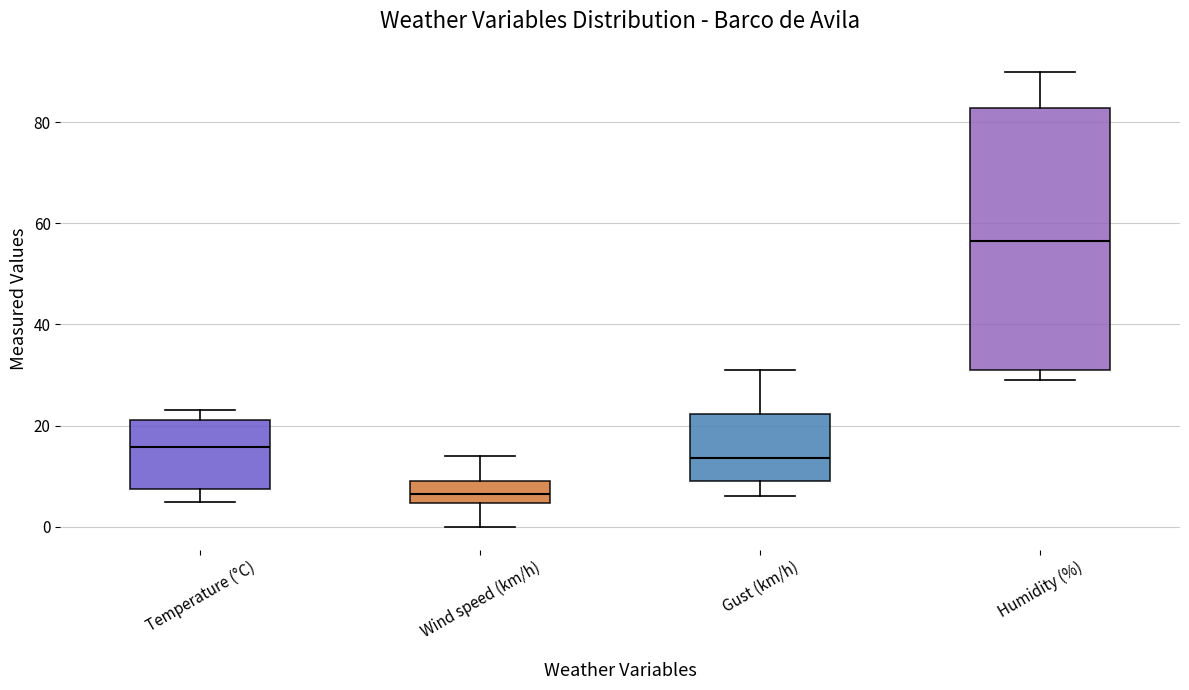

Reading left to right, read every box against the y-axis: the position of its median line, the range the box covers, and the ends of its whiskers. The values are not printed on the chart, so give them approximately, as read against the axis.

Temperature (°C): median 16, box 8 to 22, whiskers 4 to 24
Wind speed (km/h): median 6, box 4 to 10, whiskers 0 to 14
Gust (km/h): median 14, box 10 to 22, whiskers 6 to 32
Humidity (%): median 56, box 32 to 82, whiskers 30 to 90